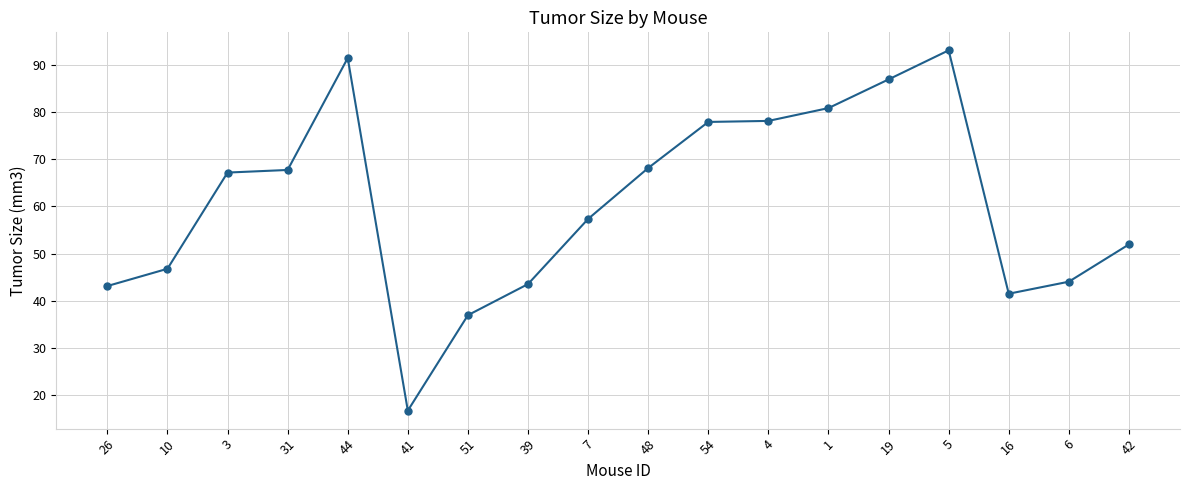

What is the average value?

60.7